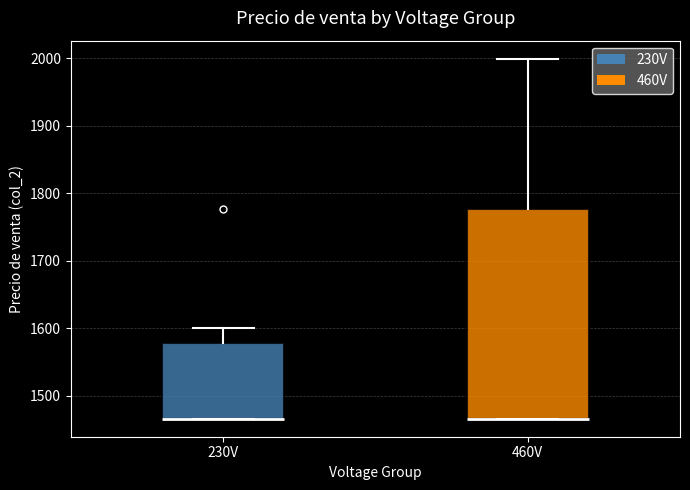

Comparing the boxes themselves (not the whiskers), which one is the tallest?

460V